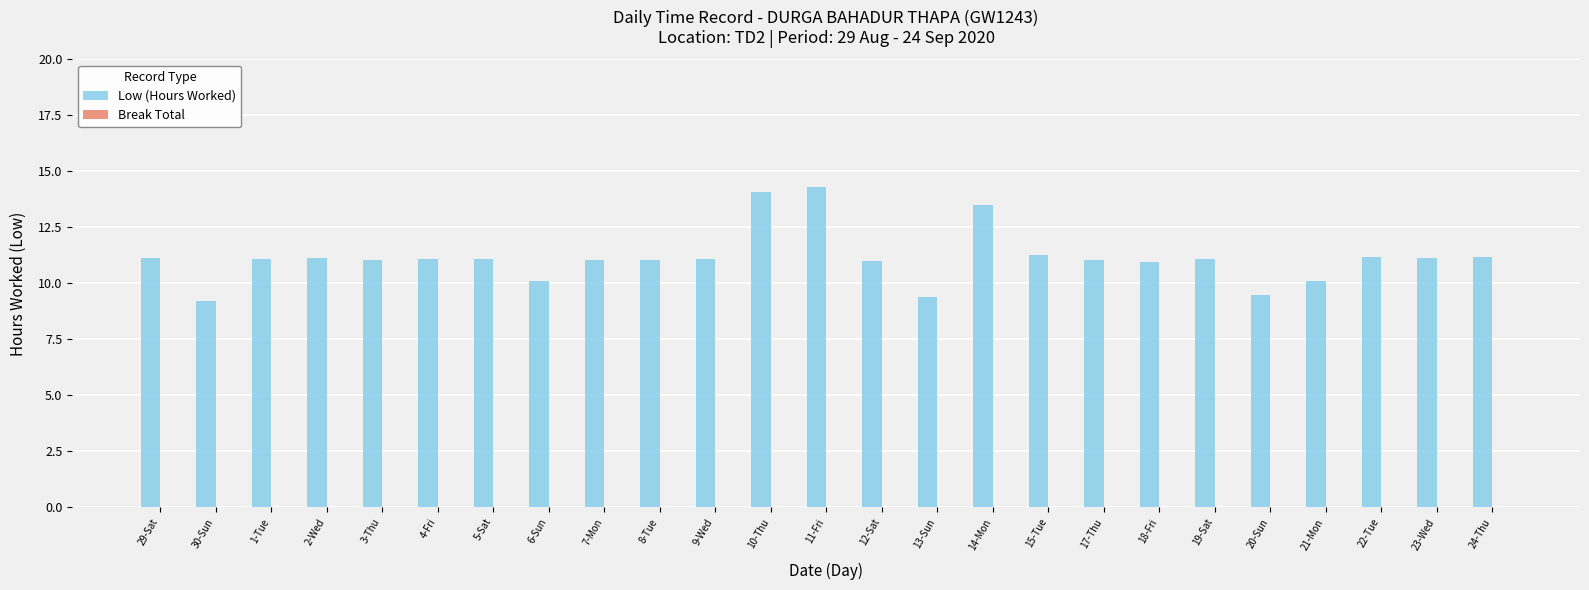

What is the average value?

11.2